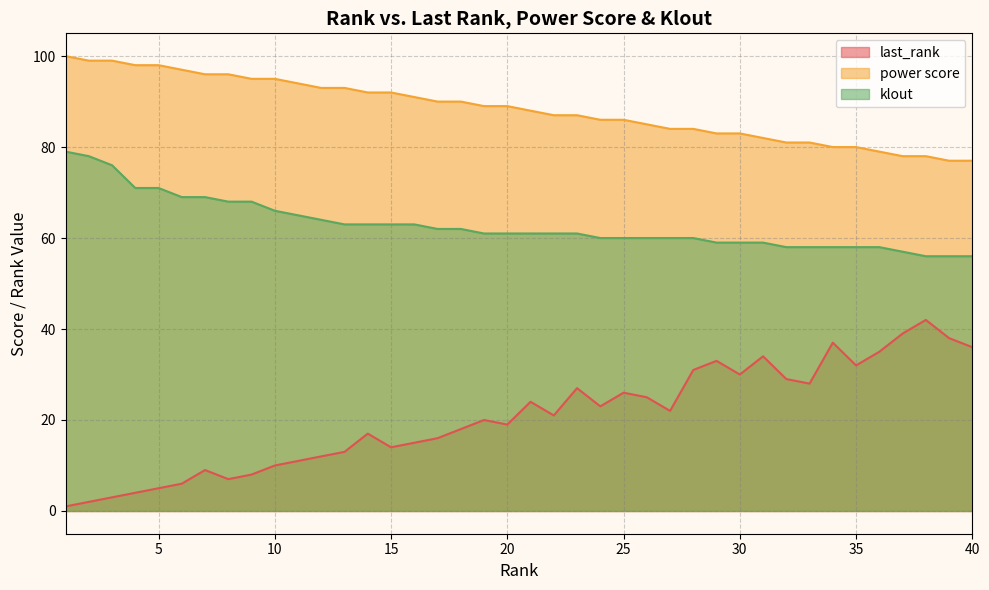

At which category is the sum across all series the highest?

1